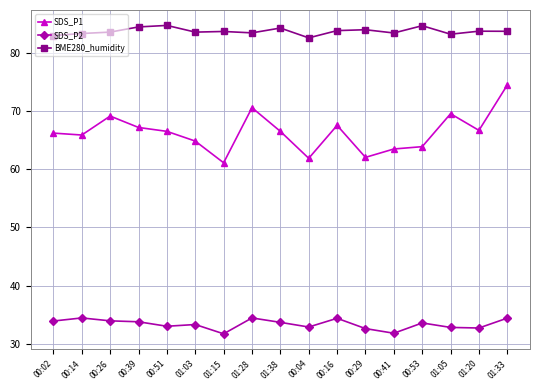

How many distinct data groups are displayed?

3